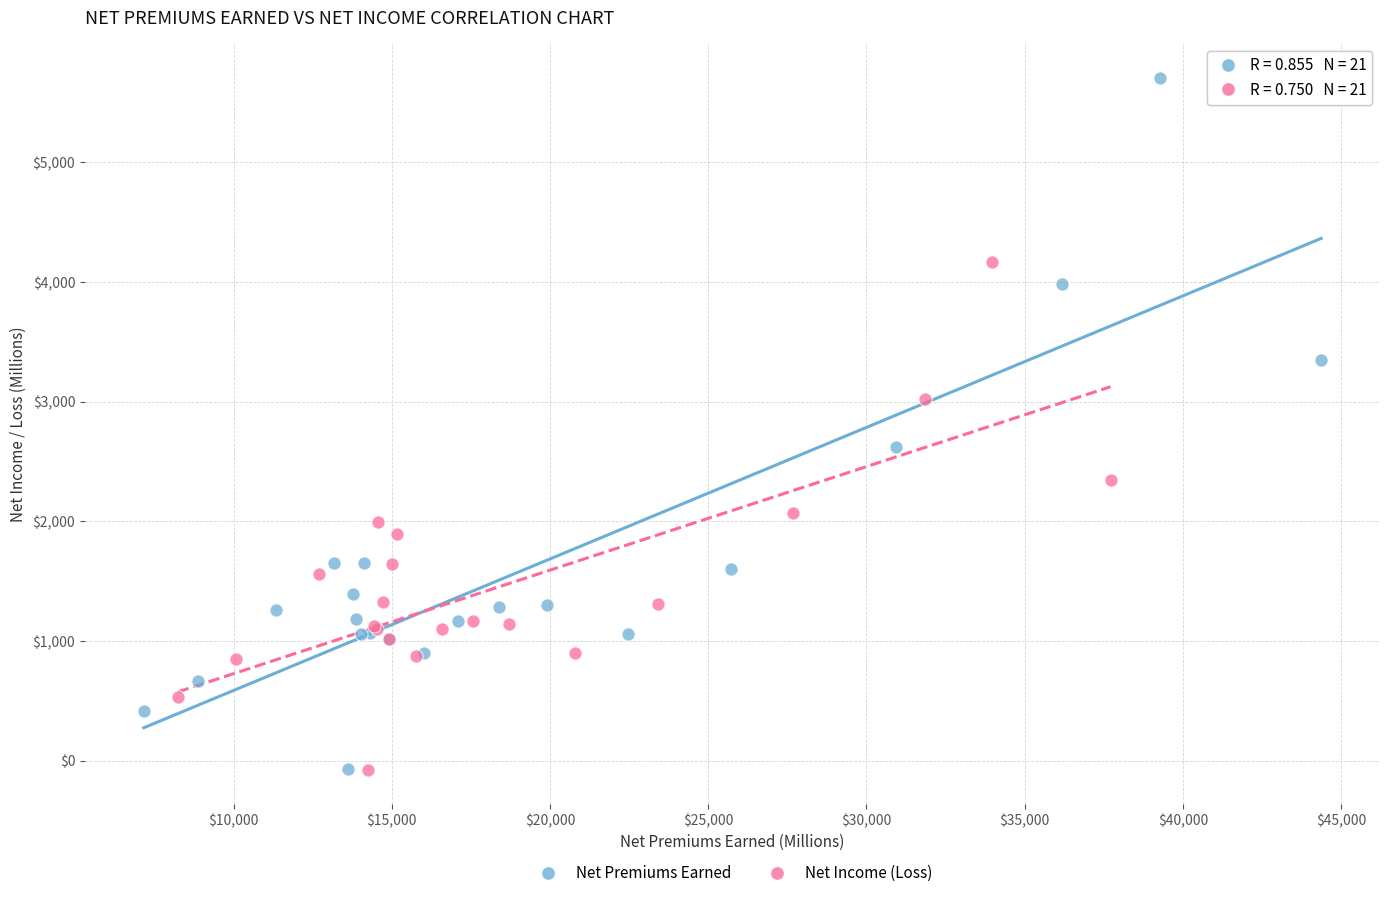

What are all the series names shown in the legend?

Net Premiums Earned, Net Income (Loss)